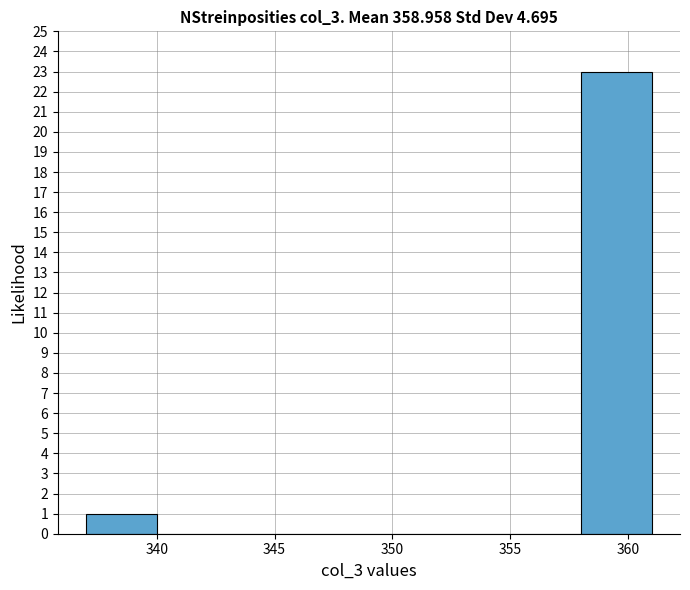

What is the height of the bar covering 337 to 340 on the x-axis? The values are not printed on the chart, so give them approximately, as read against the axis.

1